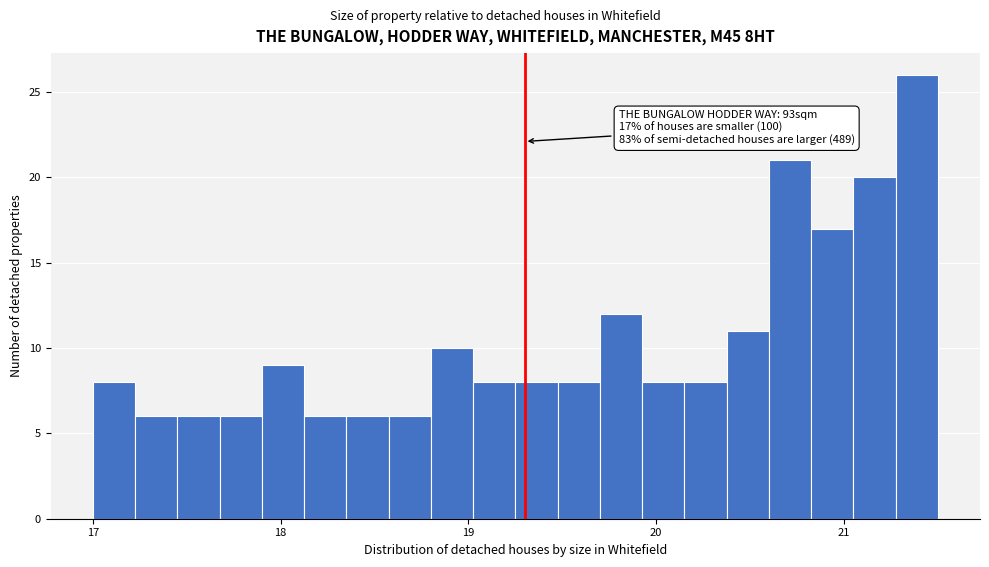

Around what value on the x-axis is the tallest bar? Give the approximate position of its centre, as read against the axis.

21.4